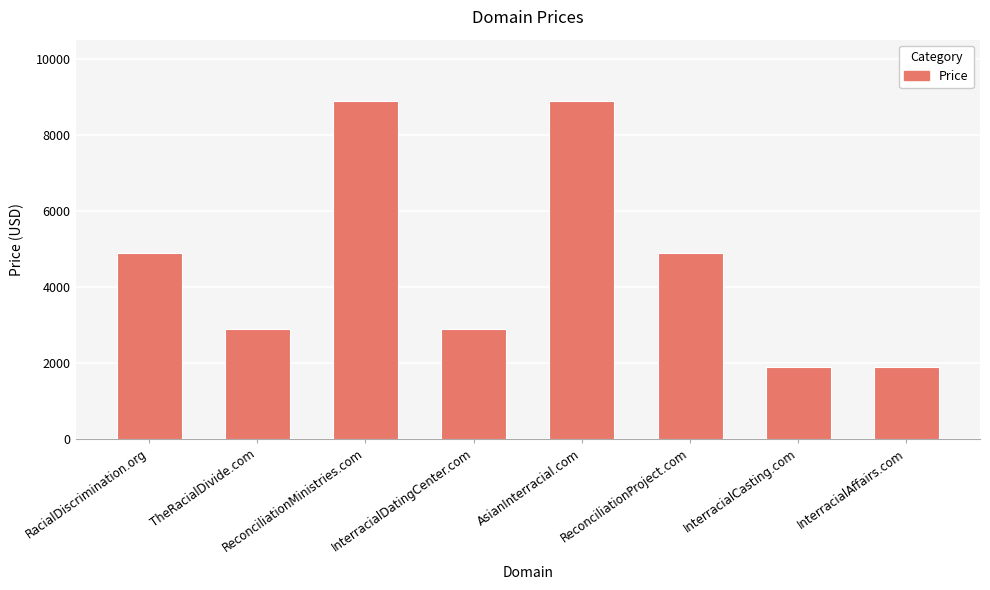

What is the sum of all values?

37104